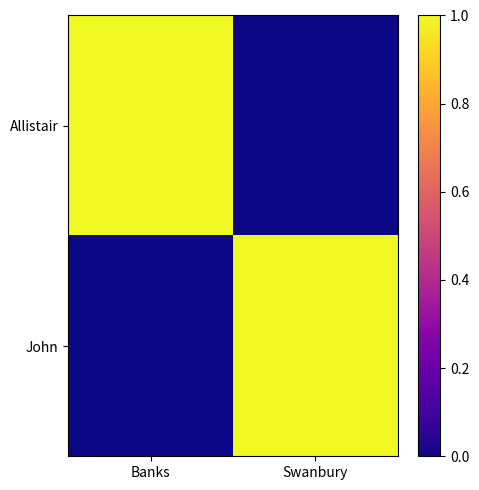

At which category is the sum across all series the highest?

Banks